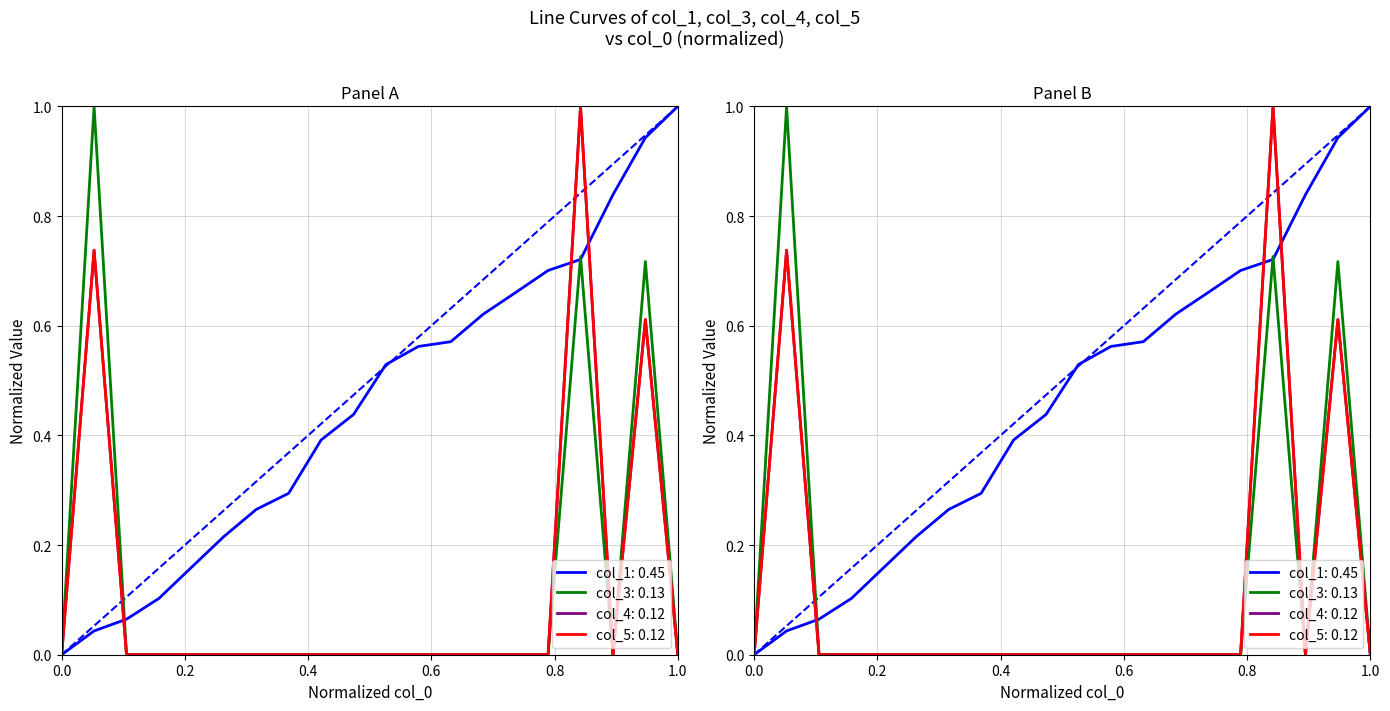

What are all the series names shown in the legend?

col_1, col_3, col_4, col_5